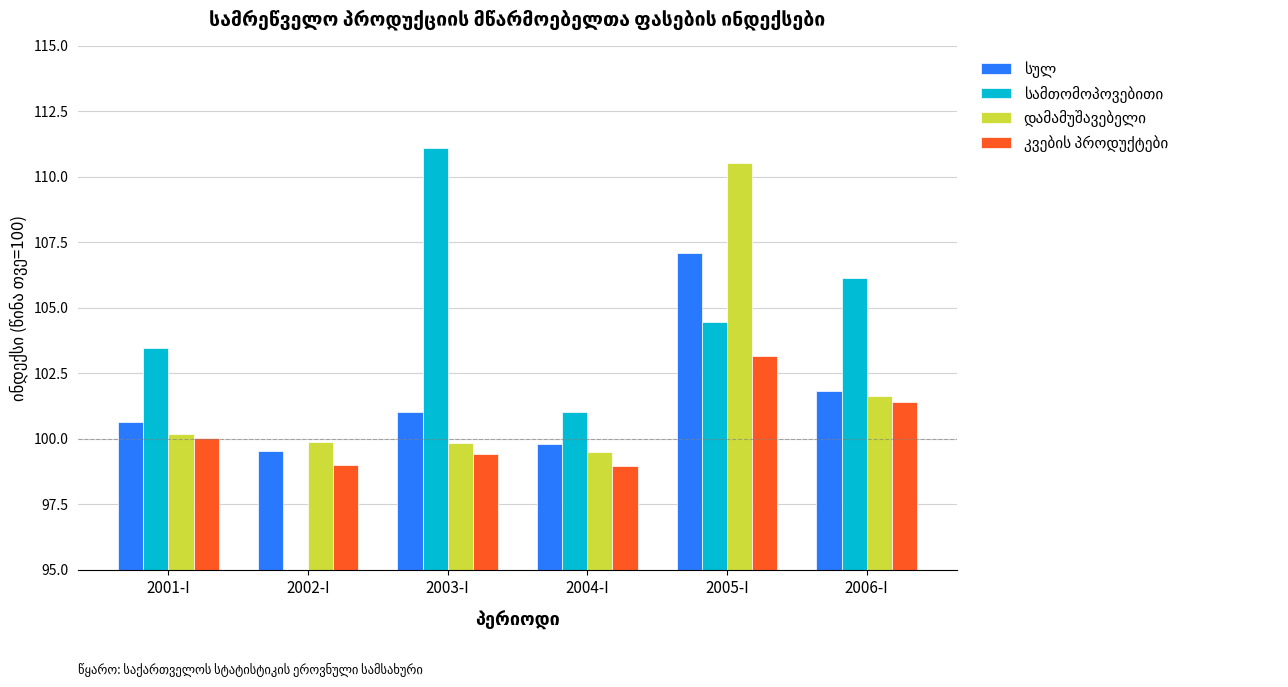

At which category is the sum across all series the highest?

2005-I